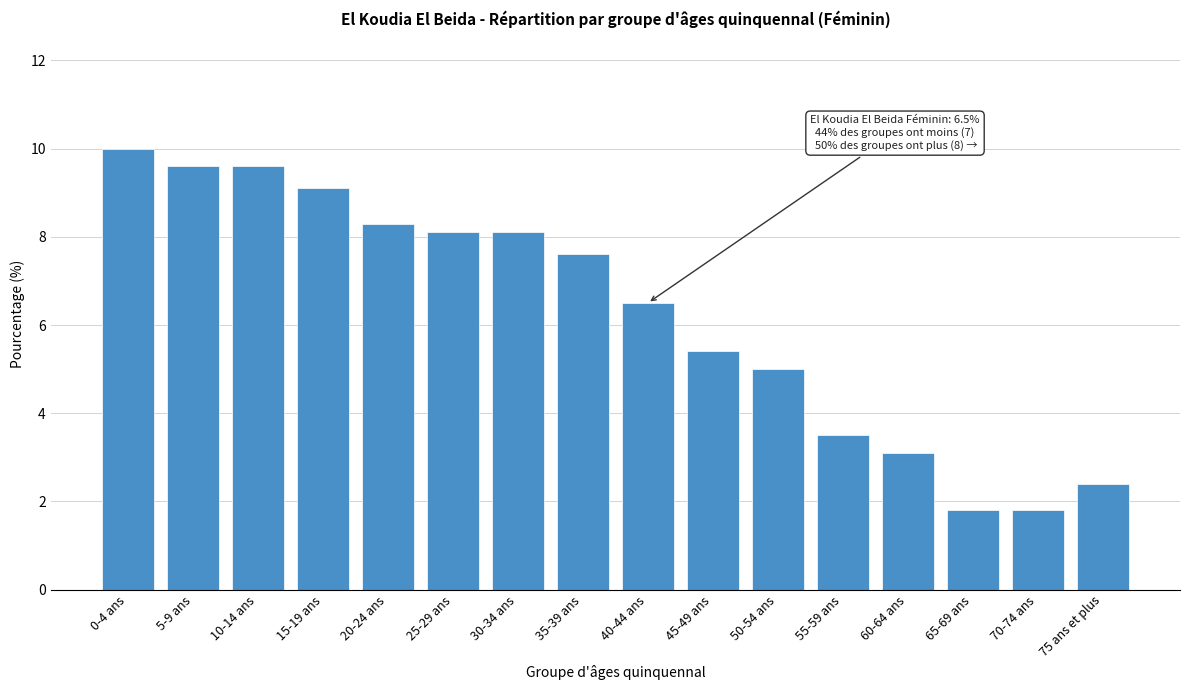

Reading left to right, extract all data points from this chart.

0-4 ans=10.0	5-9 ans=9.6	10-14 ans=9.6	15-19 ans=9.1	20-24 ans=8.3	25-29 ans=8.1	30-34 ans=8.1	35-39 ans=7.6	40-44 ans=6.5	45-49 ans=5.4	50-54 ans=5.0	55-59 ans=3.5	60-64 ans=3.1	65-69 ans=1.8	70-74 ans=1.8	75 ans et plus=2.4